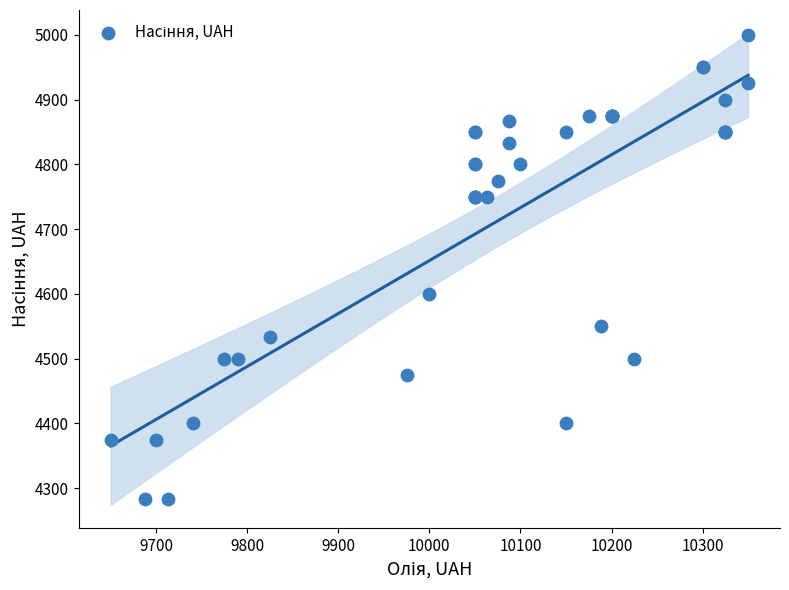

What Y value in the scatter plot is closest to 4641?

4600